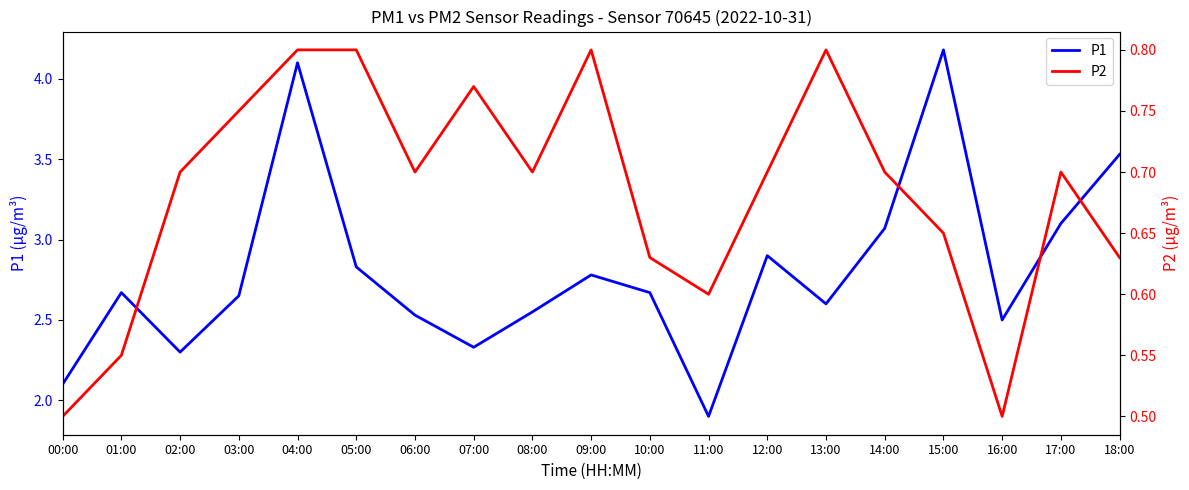

List the series in order of their overall mean, lowest first.

P2, P1